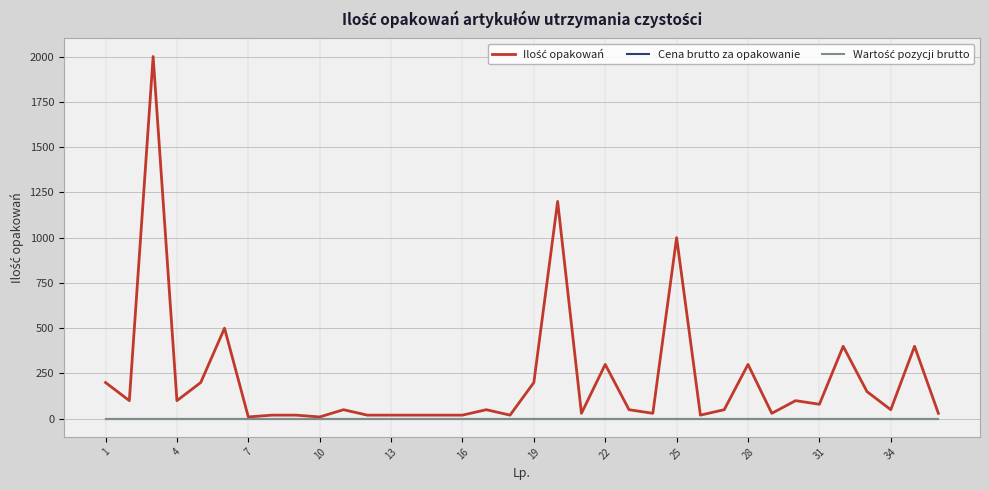

Is this an area chart (filled region under the line)?

No